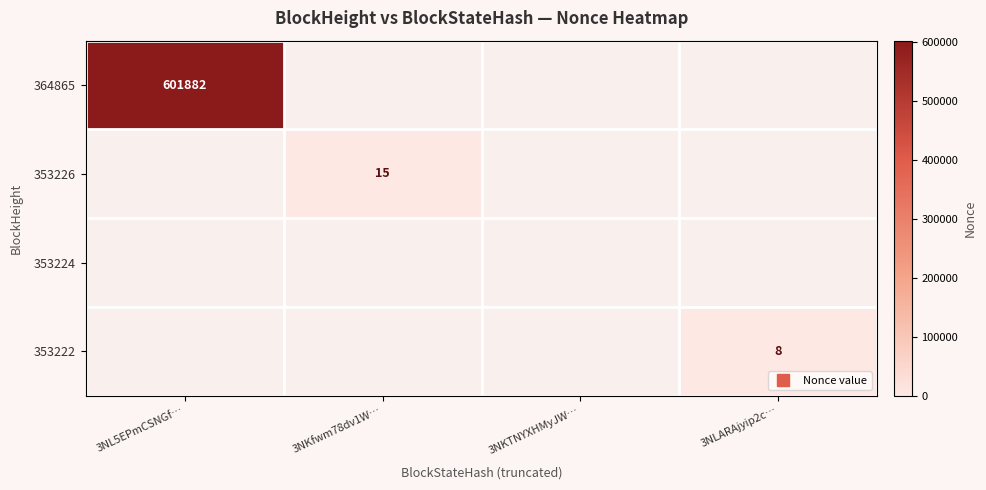

Rank the series by their maximum value, from highest to lowest.

364865, 353226, 353222, 353224